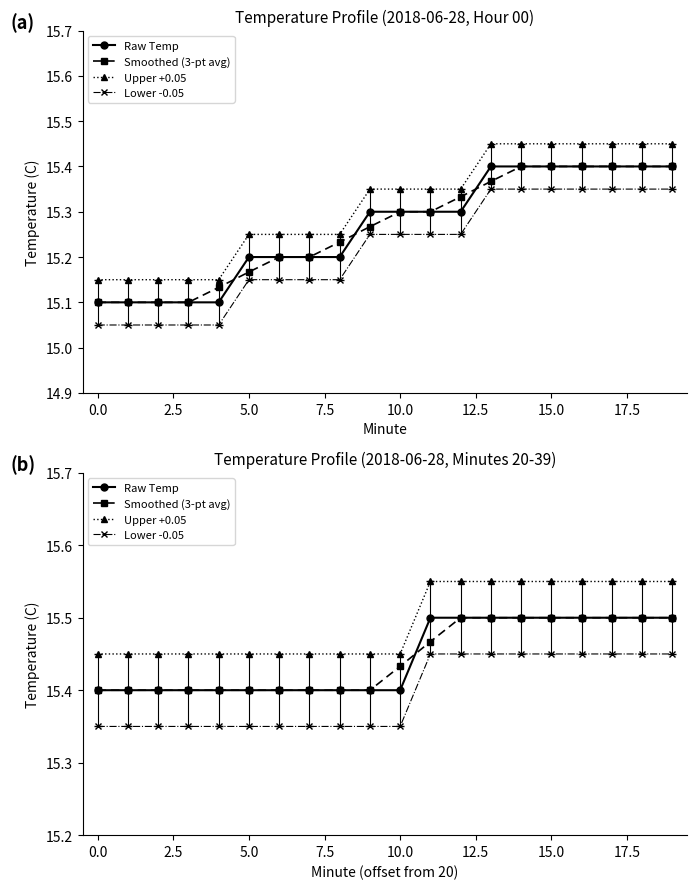

At which category is the sum across all series the highest?

12